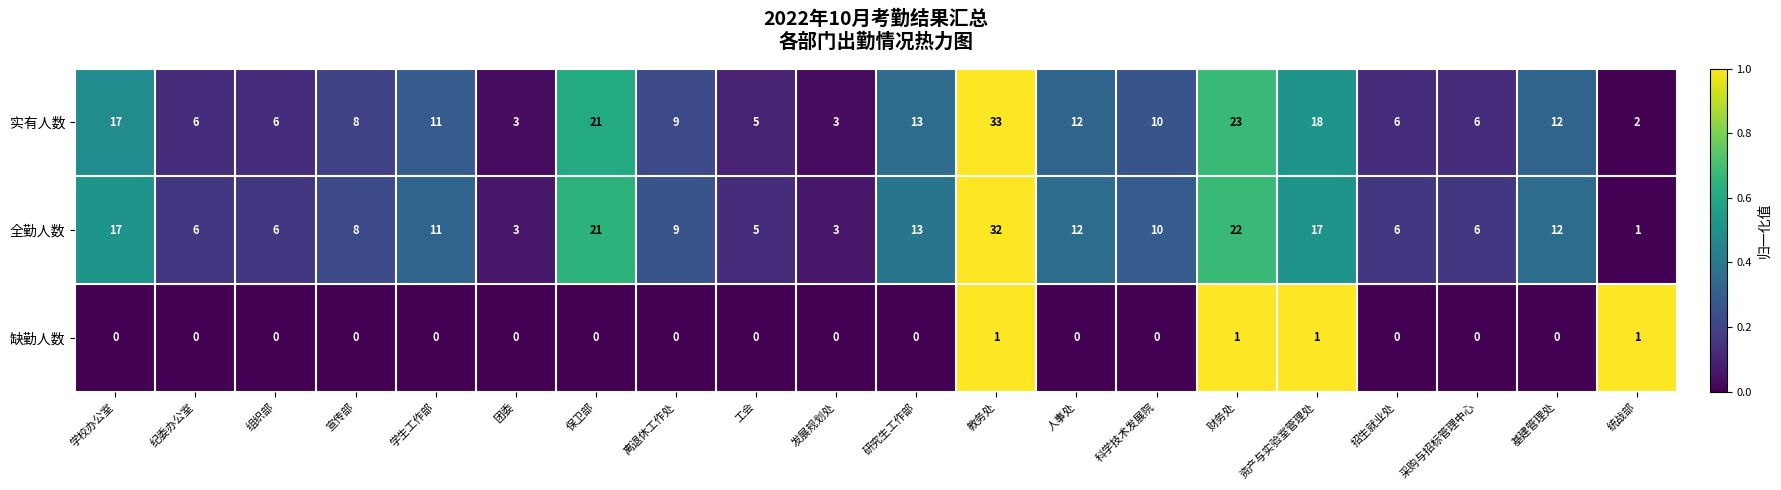

What is the average value of the 全勤人数 series?

11